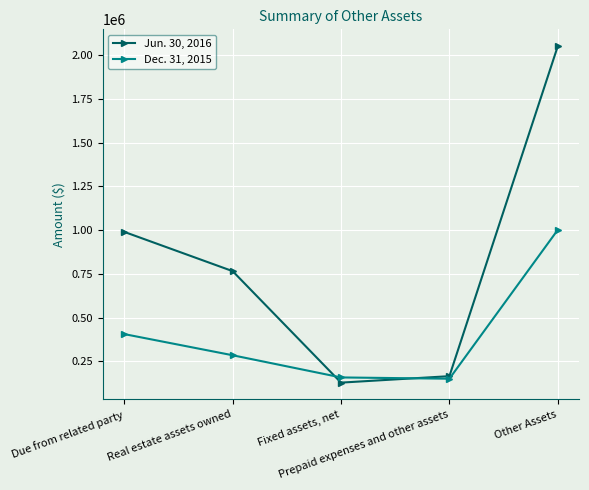

At which label does Jun. 30, 2016 first exceed 765731?

Due from related party